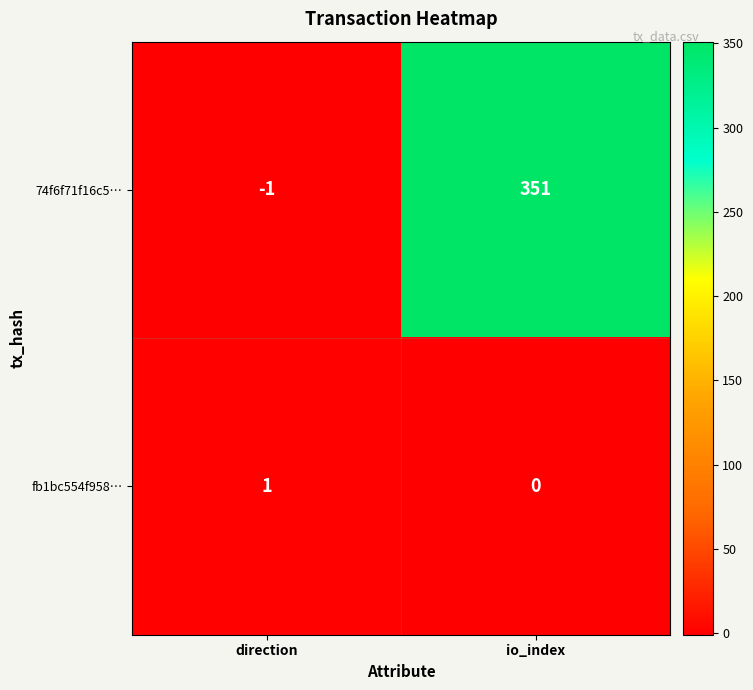

The value of 74f6f71f16c5… at io_index is 235. True or false?

False